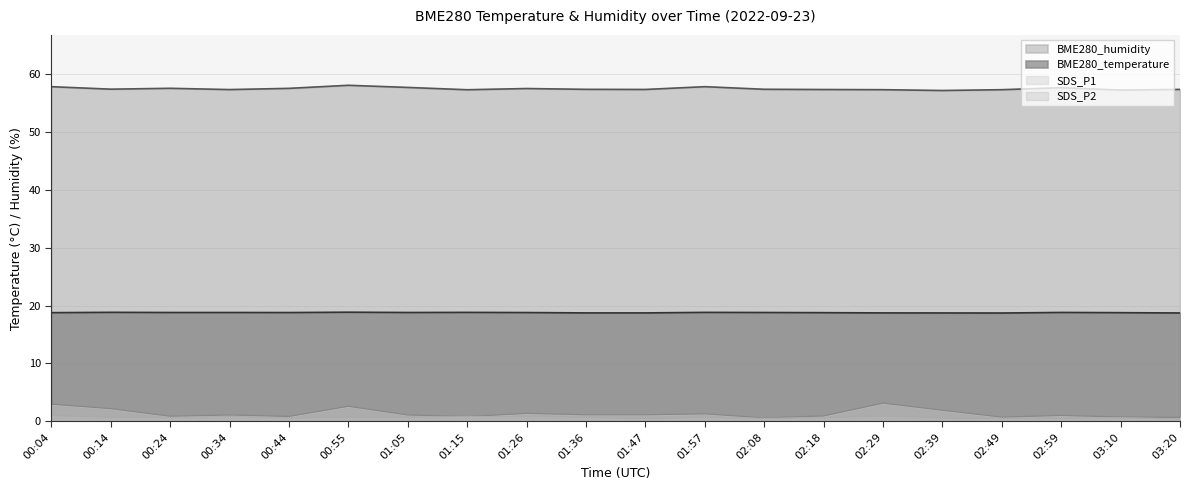

Does the chart have visible grid lines?

Yes